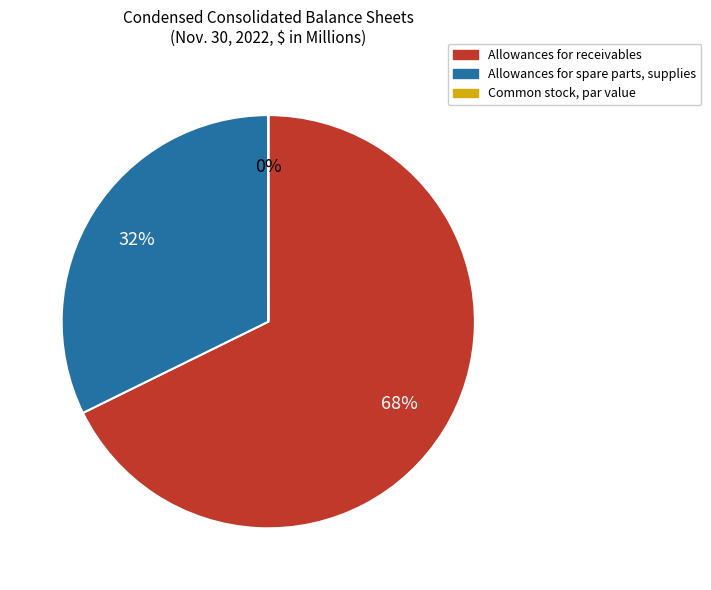

The Allowances for spare parts, supplies slice represents 32% of the pie. True or false?

True